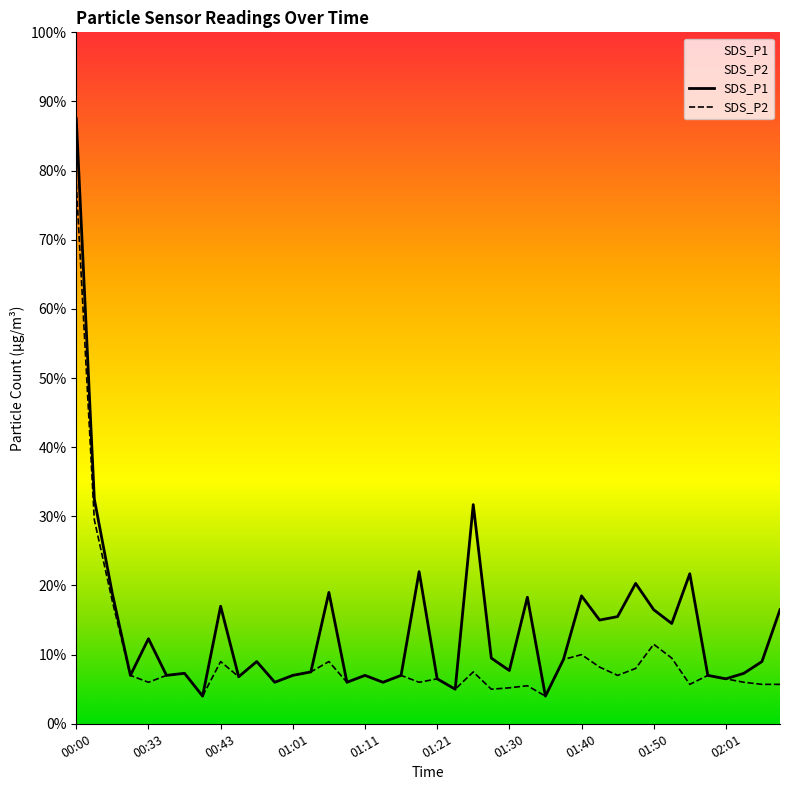

Reading left to right, what are all the values shown in this chart?

SDS_P1: 00:00=8.8	00:03=3.2	00:05=1.9	00:10=0.7	00:33=1.2	00:35=0.7	00:38=0.7	00:40=0.4	00:43=1.7	00:45=0.7	00:56=0.9	00:58=0.6	01:01=0.7	01:03=0.8	01:06=1.9	01:08=0.6	01:11=0.7	01:13=0.6	01:16=0.7	01:18=2.2	01:21=0.7	01:23=0.5	01:25=3.2	01:28=0.9	01:30=0.8	01:33=1.8	01:35=0.4	01:38=0.9	01:40=1.9	01:42=1.5	01:45=1.6	01:48=2.0	01:50=1.6	01:53=1.4	01:56=2.2	01:58=0.7	02:01=0.7	02:03=0.7	02:06=0.9	02:08=1.6
SDS_P2: 00:00=7.8	00:03=3.0	00:05=1.8	00:10=0.7	00:33=0.6	00:35=0.7	00:38=0.7	00:40=0.4	00:43=0.9	00:45=0.7	00:56=0.9	00:58=0.6	01:01=0.7	01:03=0.8	01:06=0.9	01:08=0.6	01:11=0.7	01:13=0.6	01:16=0.7	01:18=0.6	01:21=0.7	01:23=0.5	01:25=0.8	01:28=0.5	01:30=0.5	01:33=0.6	01:35=0.4	01:38=0.9	01:40=1.0	01:42=0.8	01:45=0.7	01:48=0.8	01:50=1.1	01:53=0.9	01:56=0.6	01:58=0.7	02:01=0.7	02:03=0.6	02:06=0.6	02:08=0.6